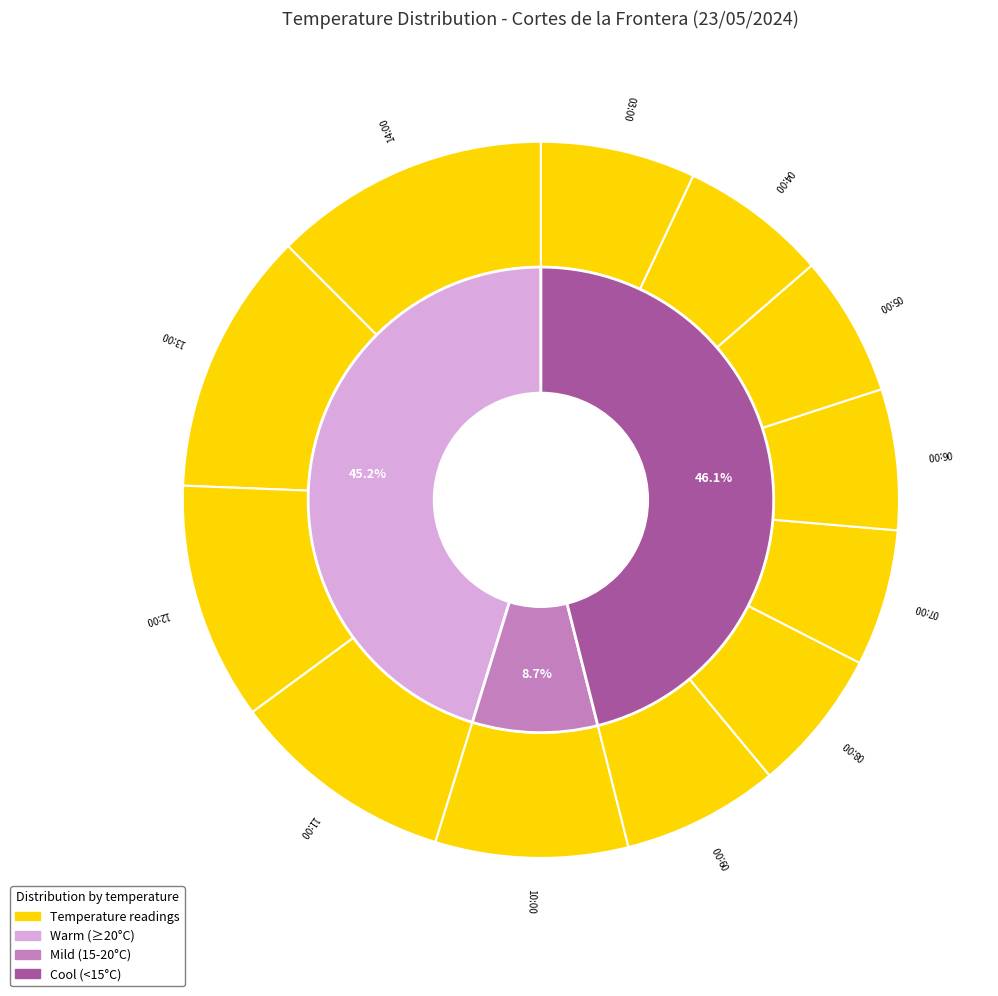

What is the change in value from 12:00 to 05:00?

-9.0